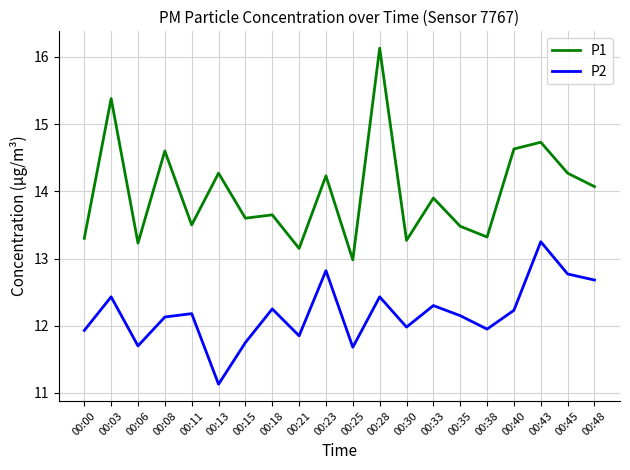

True or false: P2 has more than 2 points higher than both neighbors.

True